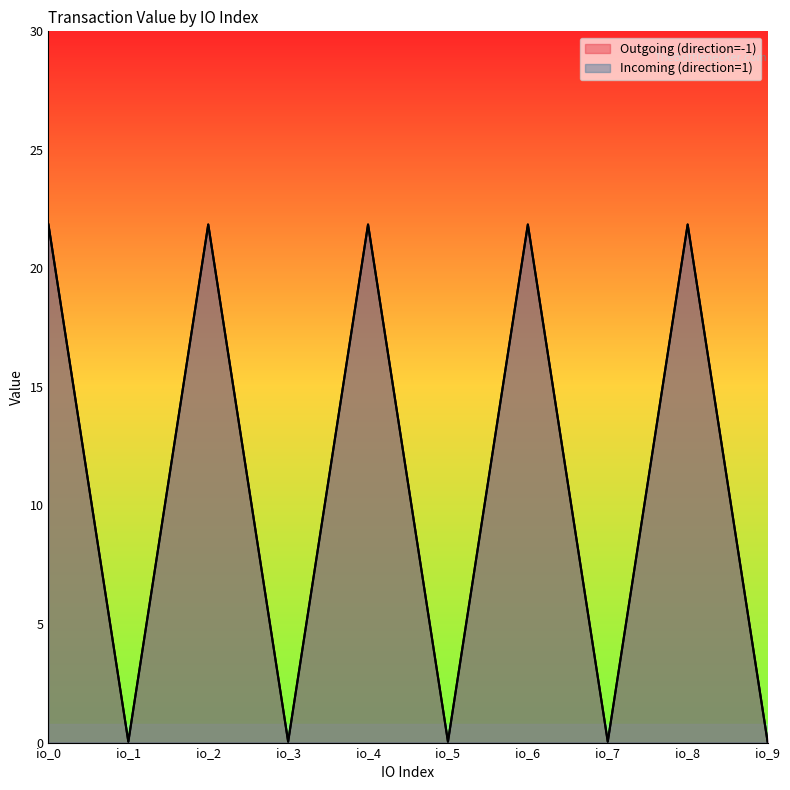

How many data points in Incoming (direction=1) are less than 21?

5